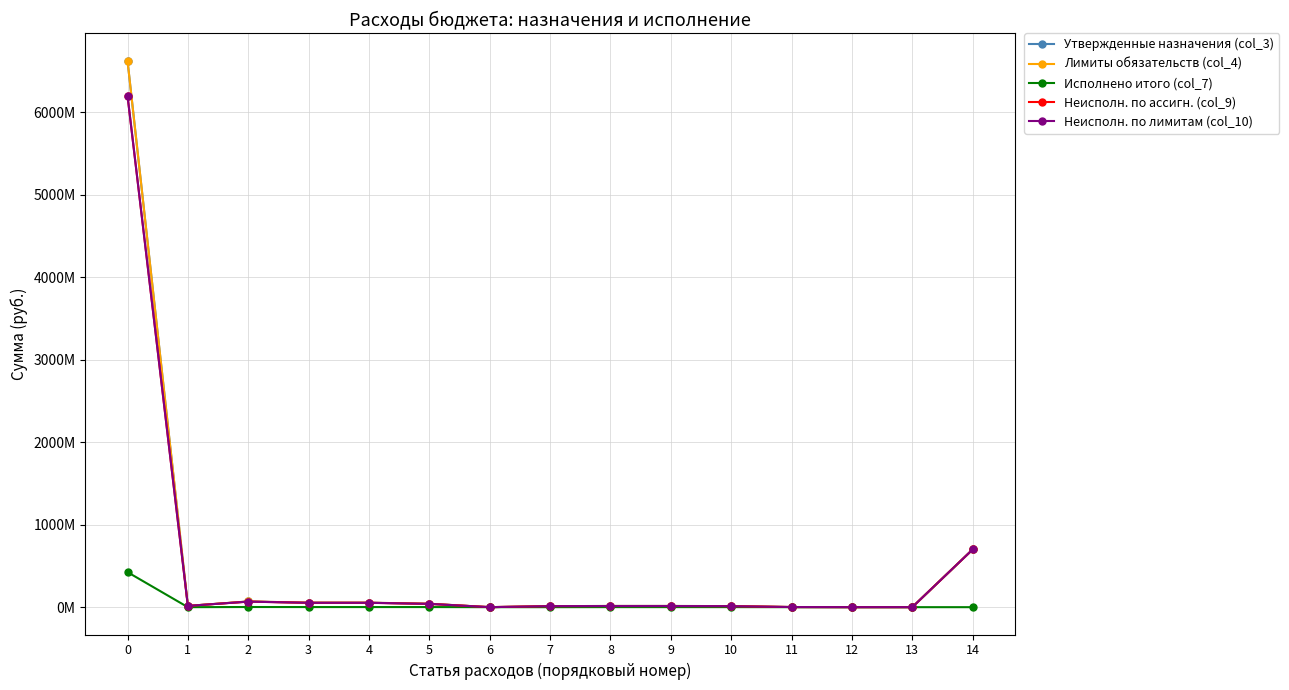

Does the chart have visible grid lines?

Yes